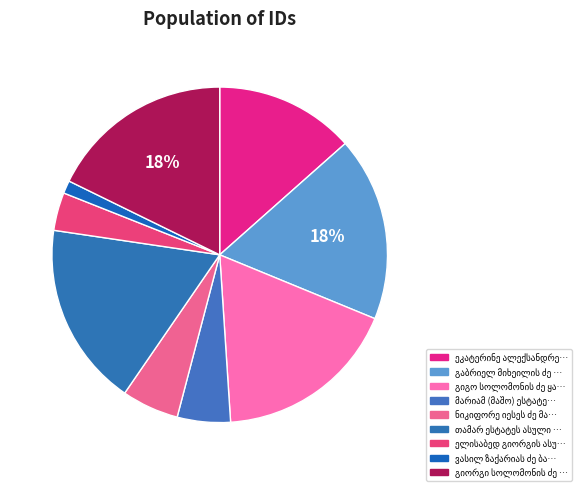

Count the number of slices in the pie.

9